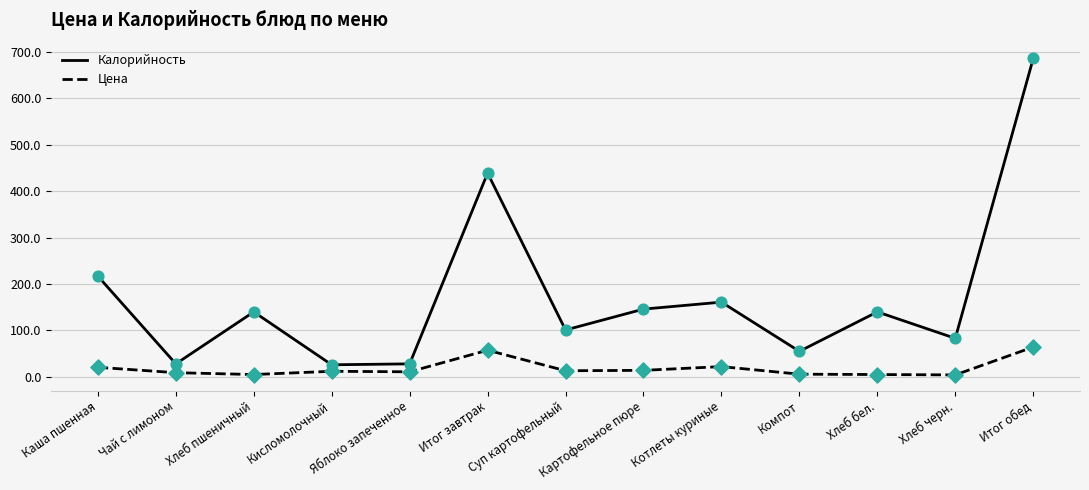

What is the spread (max minus min) of values at Итог завтрак?

381.6